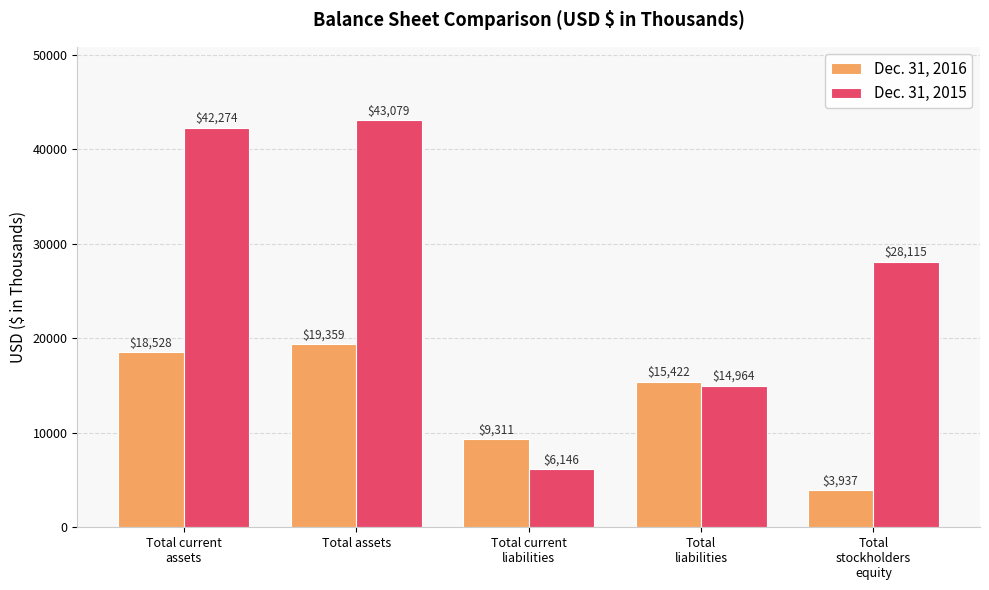

What is the difference between the highest and lowest values at Total
stockholders
equity?

24178